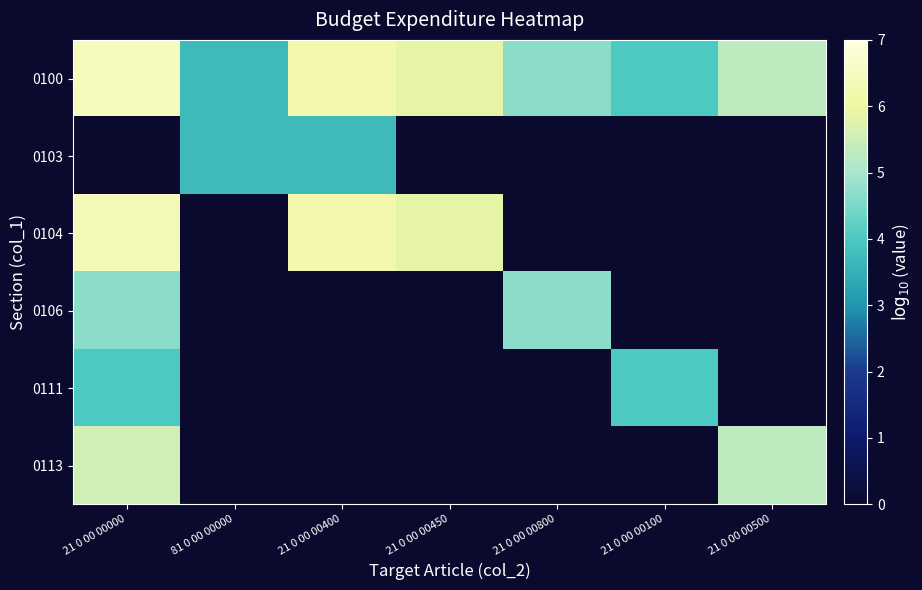

At which category does the chart reach its peak across all series?

21 0 00 00000